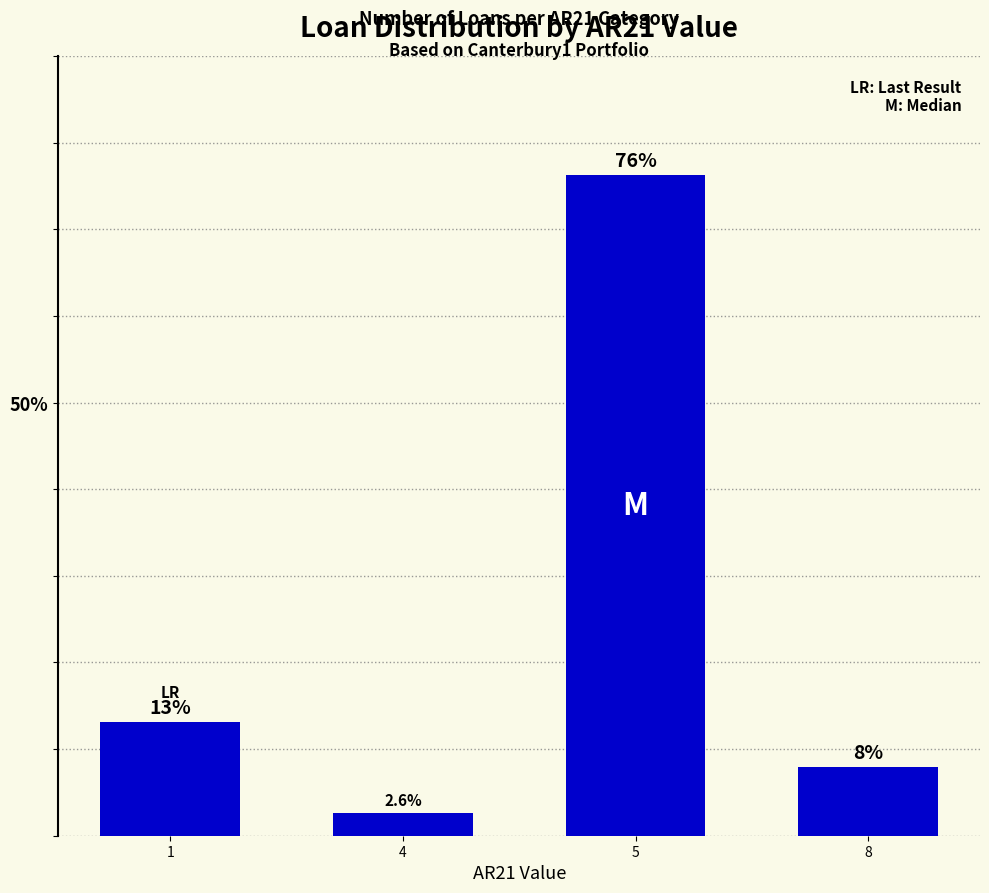

Is it true that the value at 5 is 76.3?

True